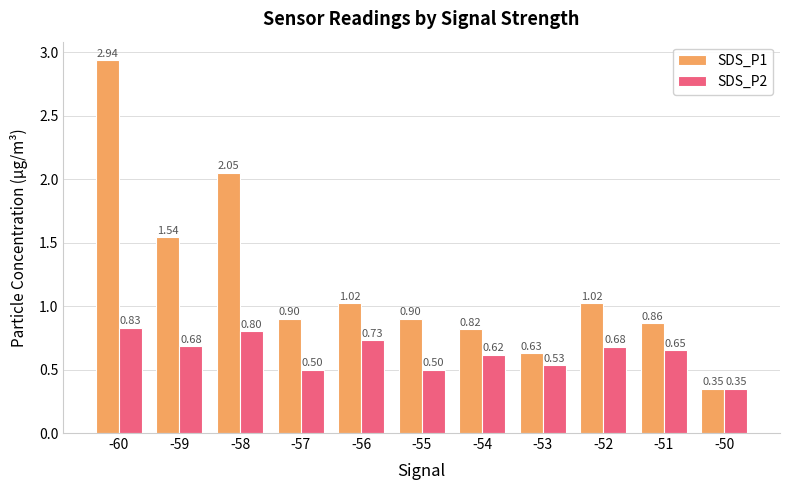

Count the SDS_P2 values in the range 0 to 1.

11